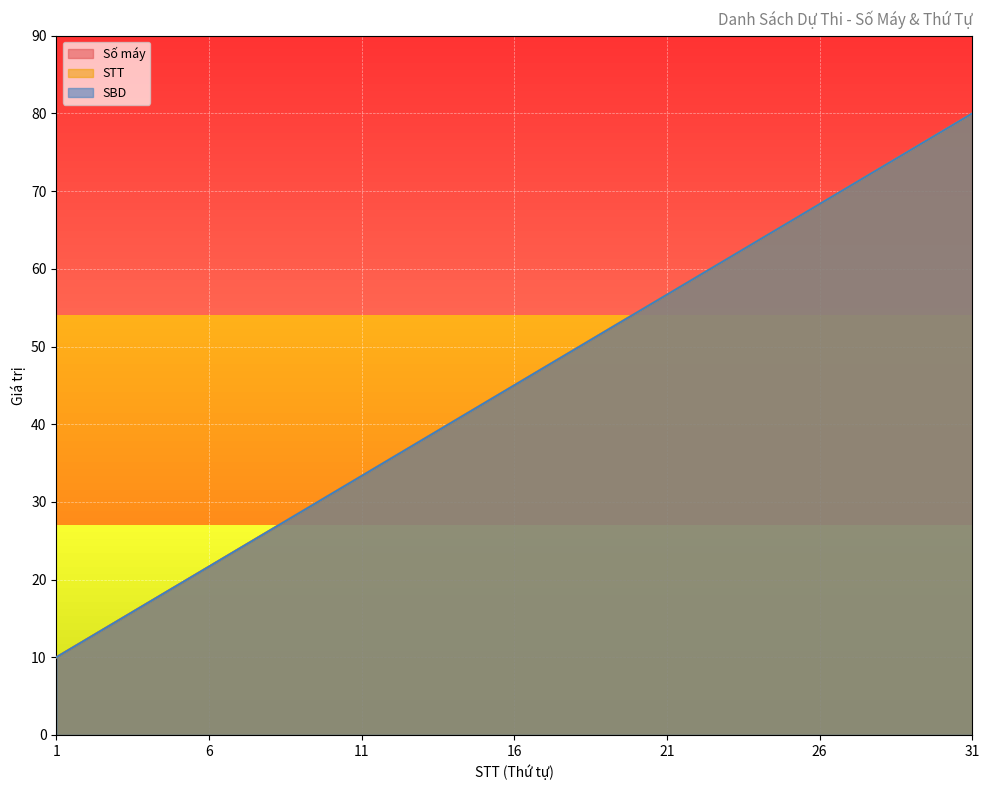

True or false: Số máy and STT cross at least once.

False